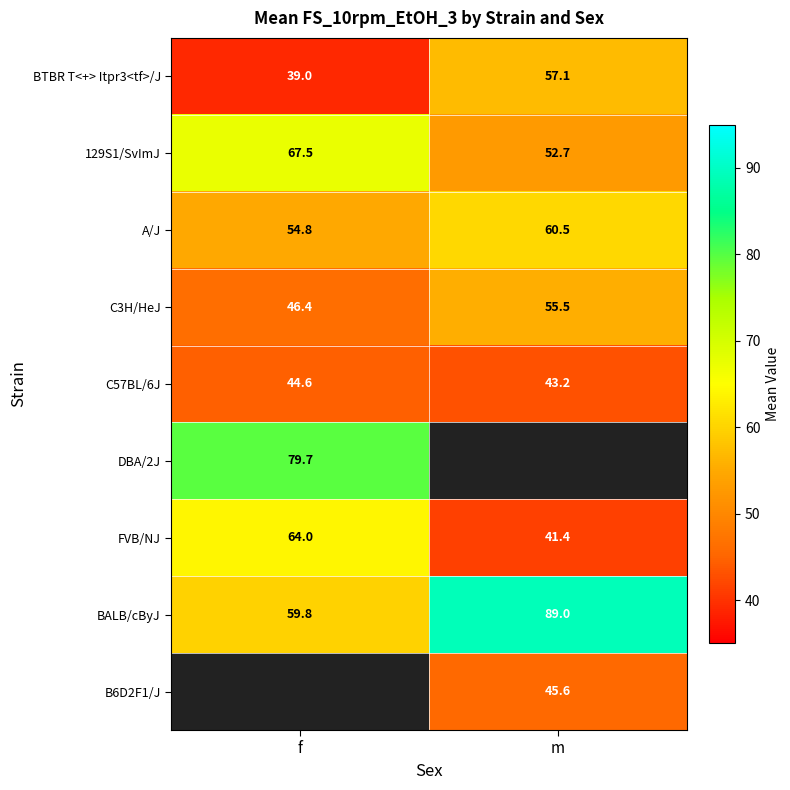

The BTBR T<+> Itpr3<tf>/J series shows 39.0 at f. True or false?

True